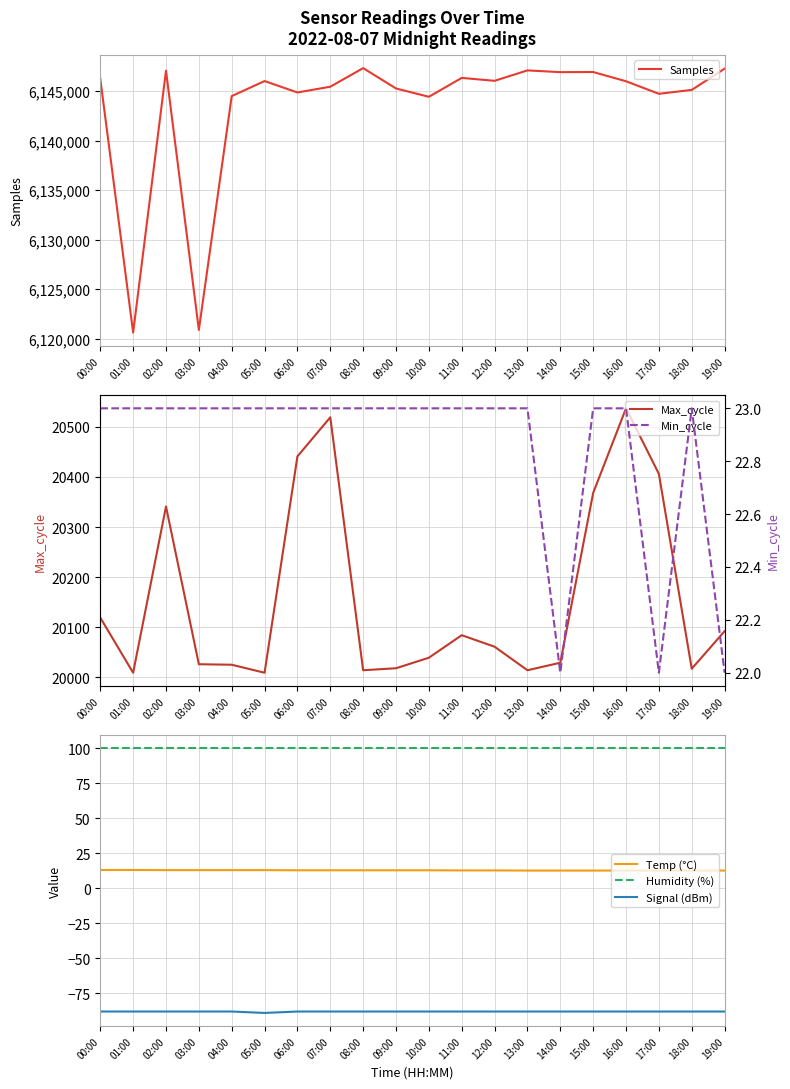

Reading left to right, transcribe all the data shown in this chart.

Samples: 00:00=6146270.0	01:00=6120613.0	02:00=6147082.0	03:00=6120880.0	04:00=6144513.0	05:00=6146034.0	06:00=6144880.0	07:00=6145462.0	08:00=6147340.0	09:00=6145284.0	10:00=6144444.0	11:00=6146352.0	12:00=6146058.0	13:00=6147111.0	14:00=6146934.0	15:00=6146946.0	16:00=6146013.0	17:00=6144745.0	18:00=6145139.0	19:00=6147286.0
Max_cycle: 00:00=20119.0	01:00=20009.0	02:00=20341.0	03:00=20026.0	04:00=20025.0	05:00=20009.0	06:00=20441.0	07:00=20519.0	08:00=20014.0	09:00=20018.0	10:00=20039.0	11:00=20084.0	12:00=20061.0	13:00=20014.0	14:00=20029.0	15:00=20368.0	16:00=20537.0	17:00=20406.0	18:00=20017.0	19:00=20092.0
Temp (°C): 00:00=13.1	01:00=13.1	02:00=13.0	03:00=13.0	04:00=13.0	05:00=13.0	06:00=12.9	07:00=12.9	08:00=12.9	09:00=12.9	10:00=12.9	11:00=12.8	12:00=12.8	13:00=12.7	14:00=12.7	15:00=12.7	16:00=12.7	17:00=12.7	18:00=12.7	19:00=12.7
Humidity (%): 00:00=99.9	01:00=99.9	02:00=99.9	03:00=99.9	04:00=99.9	05:00=99.9	06:00=99.9	07:00=99.9	08:00=99.9	09:00=99.9	10:00=99.9	11:00=99.9	12:00=99.9	13:00=99.9	14:00=99.9	15:00=99.9	16:00=99.9	17:00=99.9	18:00=99.9	19:00=99.9
Signal (dBm): 00:00=-88.0	01:00=-88.0	02:00=-88.0	03:00=-88.0	04:00=-88.0	05:00=-89.0	06:00=-88.0	07:00=-88.0	08:00=-88.0	09:00=-88.0	10:00=-88.0	11:00=-88.0	12:00=-88.0	13:00=-88.0	14:00=-88.0	15:00=-88.0	16:00=-88.0	17:00=-88.0	18:00=-88.0	19:00=-88.0
Min_cycle: 00:00=23.0	01:00=23.0	02:00=23.0	03:00=23.0	04:00=23.0	05:00=23.0	06:00=23.0	07:00=23.0	08:00=23.0	09:00=23.0	10:00=23.0	11:00=23.0	12:00=23.0	13:00=23.0	14:00=22.0	15:00=23.0	16:00=23.0	17:00=22.0	18:00=23.0	19:00=22.0